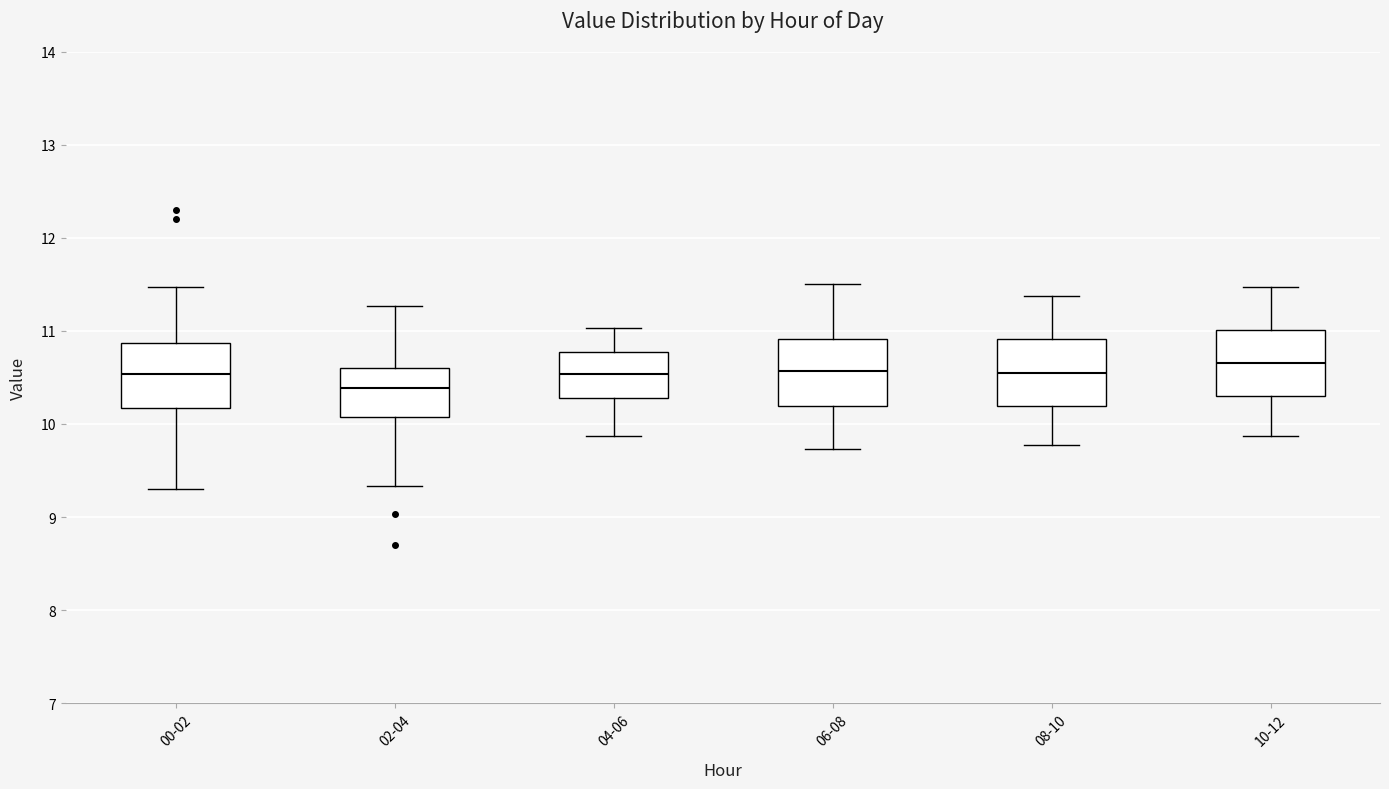

Reading left to right, transcribe this box plot: for each box, give where its median line is, the range the box spans, and where its two whiskers end, as read against the y-axis. The values are not printed on the chart, so give them approximately, as read against the axis.

00-02: median 10.5, box 10.2 to 10.9, whiskers 9.3 to 11.5
02-04: median 10.4, box 10.1 to 10.6, whiskers 9.3 to 11.3
04-06: median 10.5, box 10.3 to 10.8, whiskers 9.9 to 11.0
06-08: median 10.6, box 10.2 to 10.9, whiskers 9.7 to 11.5
08-10: median 10.6, box 10.2 to 10.9, whiskers 9.8 to 11.4
10-12: median 10.7, box 10.3 to 11.0, whiskers 9.9 to 11.5